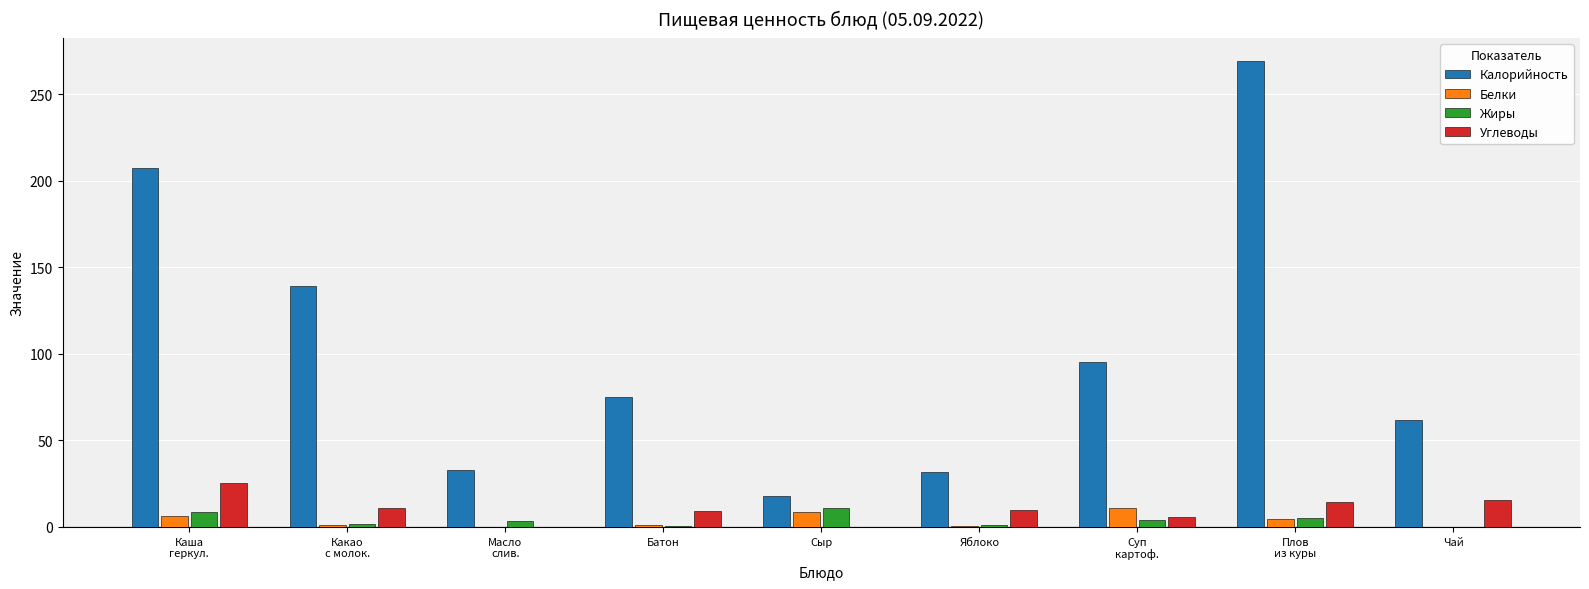

Between Сыр and Чай, which series saw the biggest shift?

Калорийность